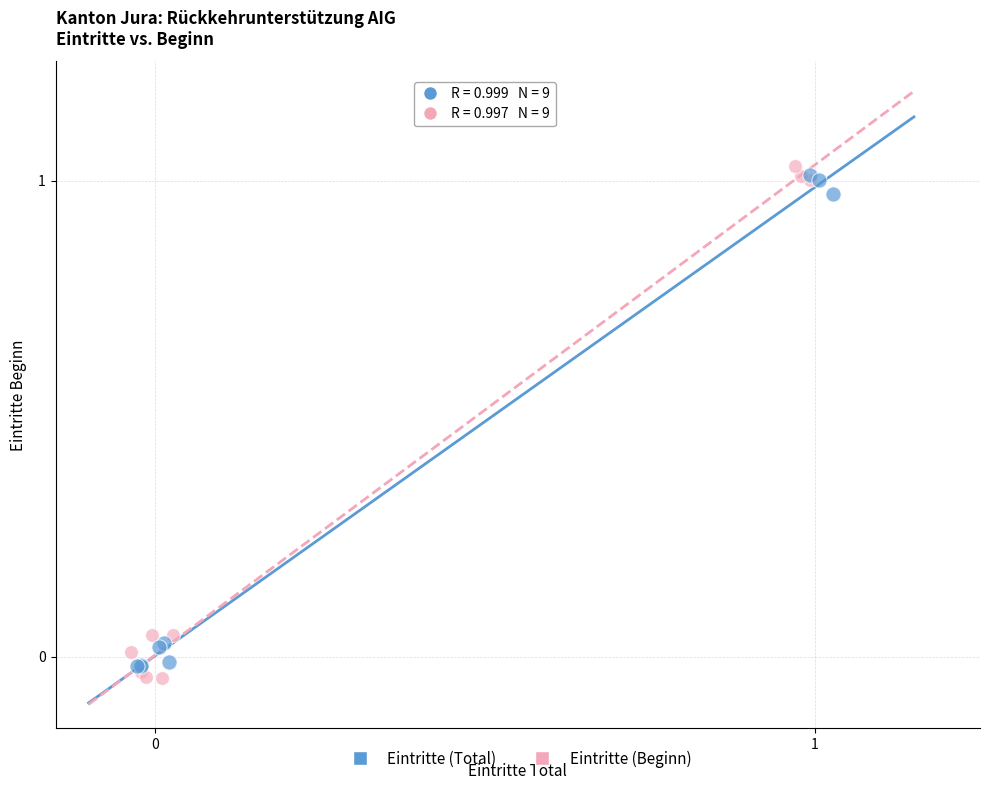

Which series contains the highest Y value?

Eintritte (Beginn)